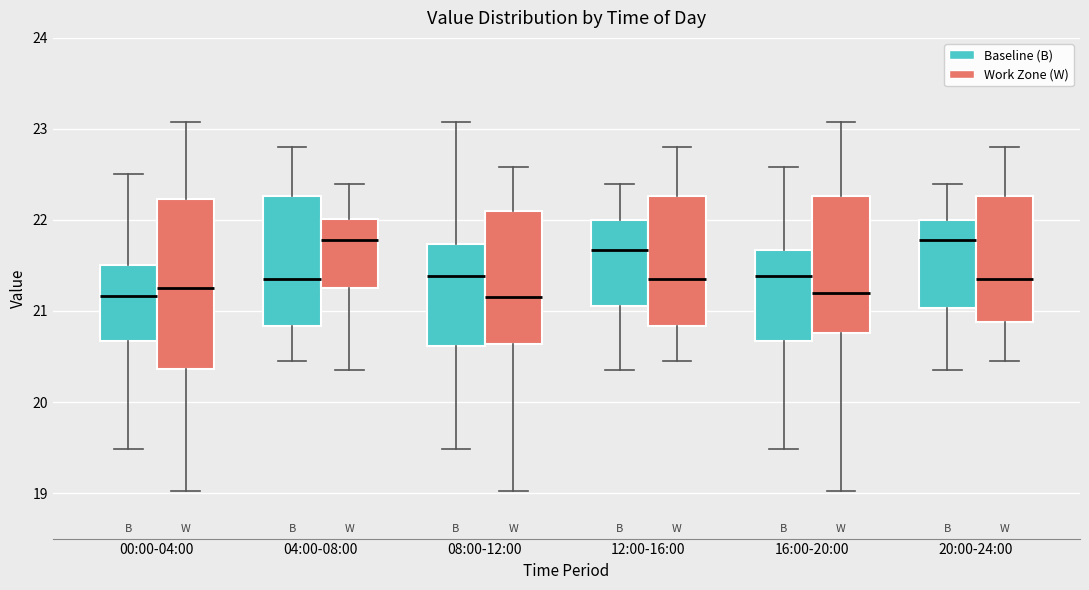

Reading left to right, read every box against the y-axis: the position of its median line, the range the box covers, and the ends of its whiskers. The values are not printed on the chart, so give them approximately, as read against the axis.

00:00-04:00 (Baseline (B)): median 21.2, box 20.7 to 21.5, whiskers 19.5 to 22.5
00:00-04:00 (Work Zone (W)): median 21.3, box 20.4 to 22.2, whiskers 19.0 to 23.1
04:00-08:00 (Baseline (B)): median 21.4, box 20.8 to 22.3, whiskers 20.5 to 22.8
04:00-08:00 (Work Zone (W)): median 21.8, box 21.3 to 22.0, whiskers 20.4 to 22.4
08:00-12:00 (Baseline (B)): median 21.4, box 20.6 to 21.7, whiskers 19.5 to 23.1
08:00-12:00 (Work Zone (W)): median 21.2, box 20.6 to 22.1, whiskers 19.0 to 22.6
12:00-16:00 (Baseline (B)): median 21.7, box 21.1 to 22.0, whiskers 20.4 to 22.4
12:00-16:00 (Work Zone (W)): median 21.4, box 20.8 to 22.3, whiskers 20.5 to 22.8
16:00-20:00 (Baseline (B)): median 21.4, box 20.7 to 21.7, whiskers 19.5 to 22.6
16:00-20:00 (Work Zone (W)): median 21.2, box 20.8 to 22.3, whiskers 19.0 to 23.1
20:00-24:00 (Baseline (B)): median 21.8, box 21.0 to 22.0, whiskers 20.4 to 22.4
20:00-24:00 (Work Zone (W)): median 21.4, box 20.9 to 22.3, whiskers 20.5 to 22.8